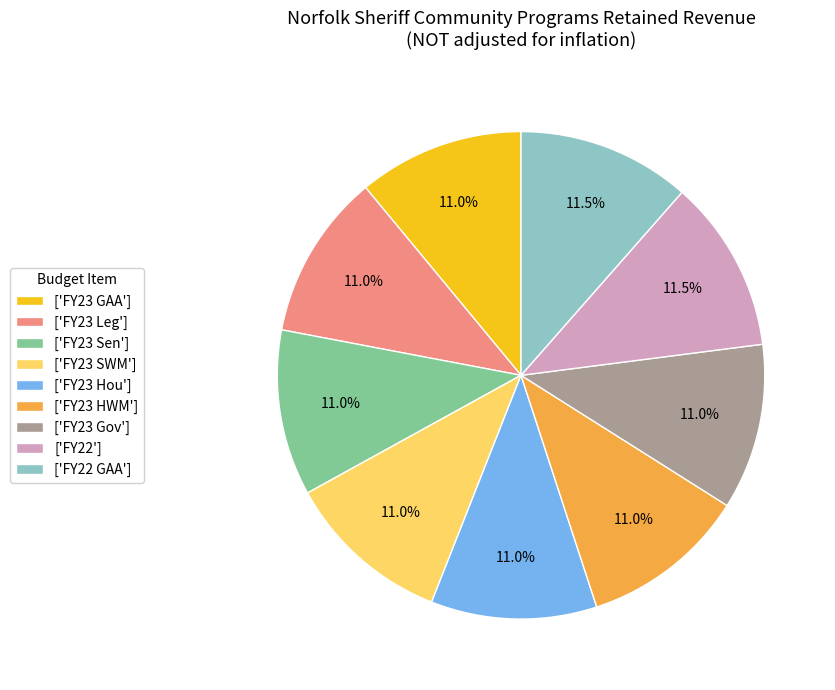

How much of the chart is everything except ['FY22 GAA']?

88.5%